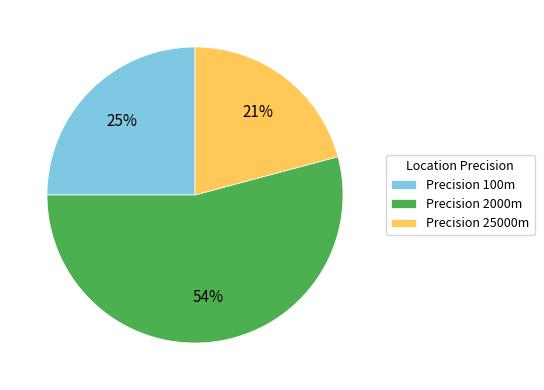

What percentage is the Precision 25000m slice, to the nearest percent?

21%